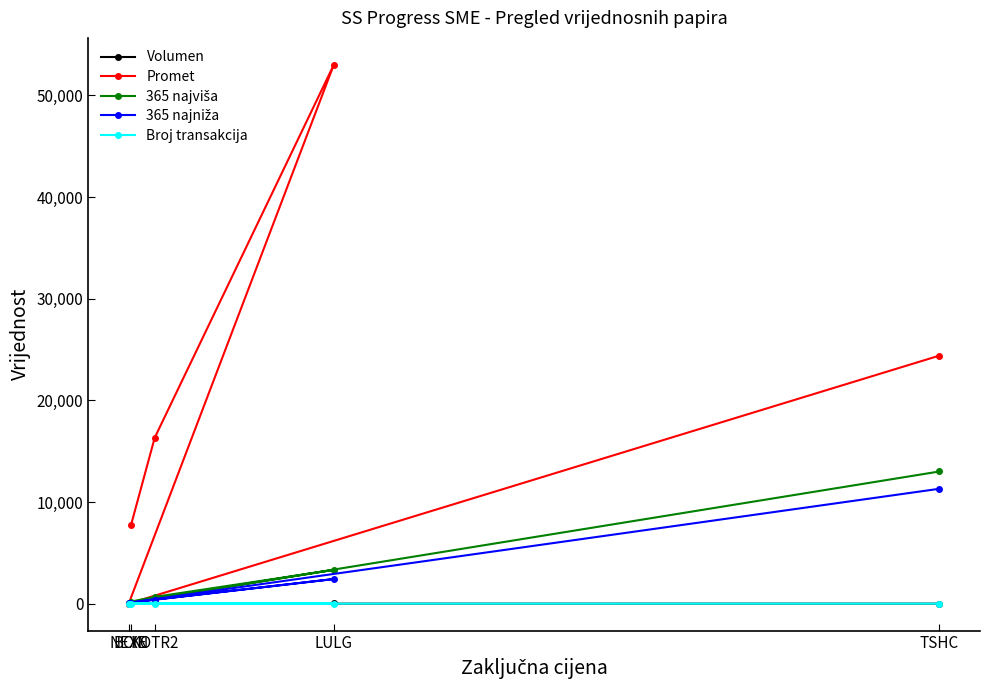

At which label is 365 najniža closest to 5692?

LULG